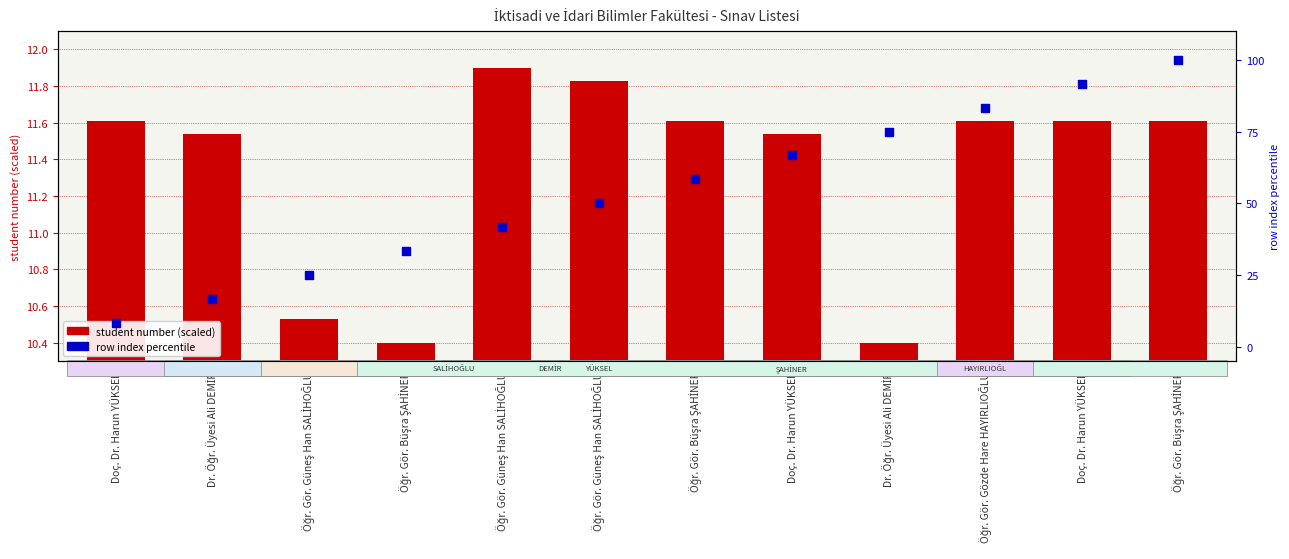

Which series has the widest spread of Y values?

row index percentile